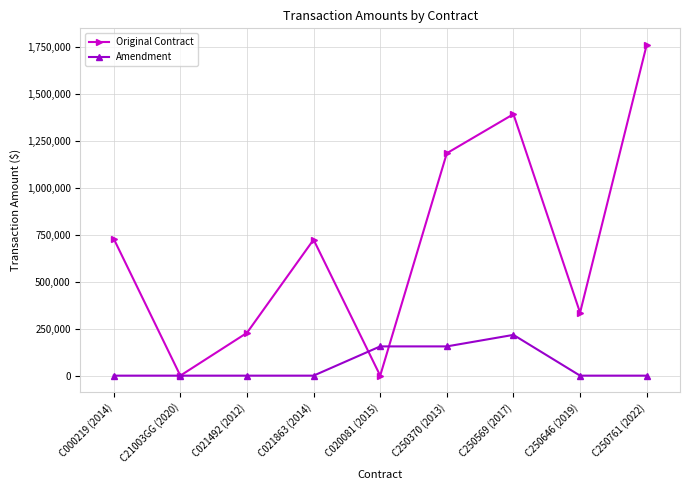

At which category does Original Contract reach its first local peak?

C021863 (2014)